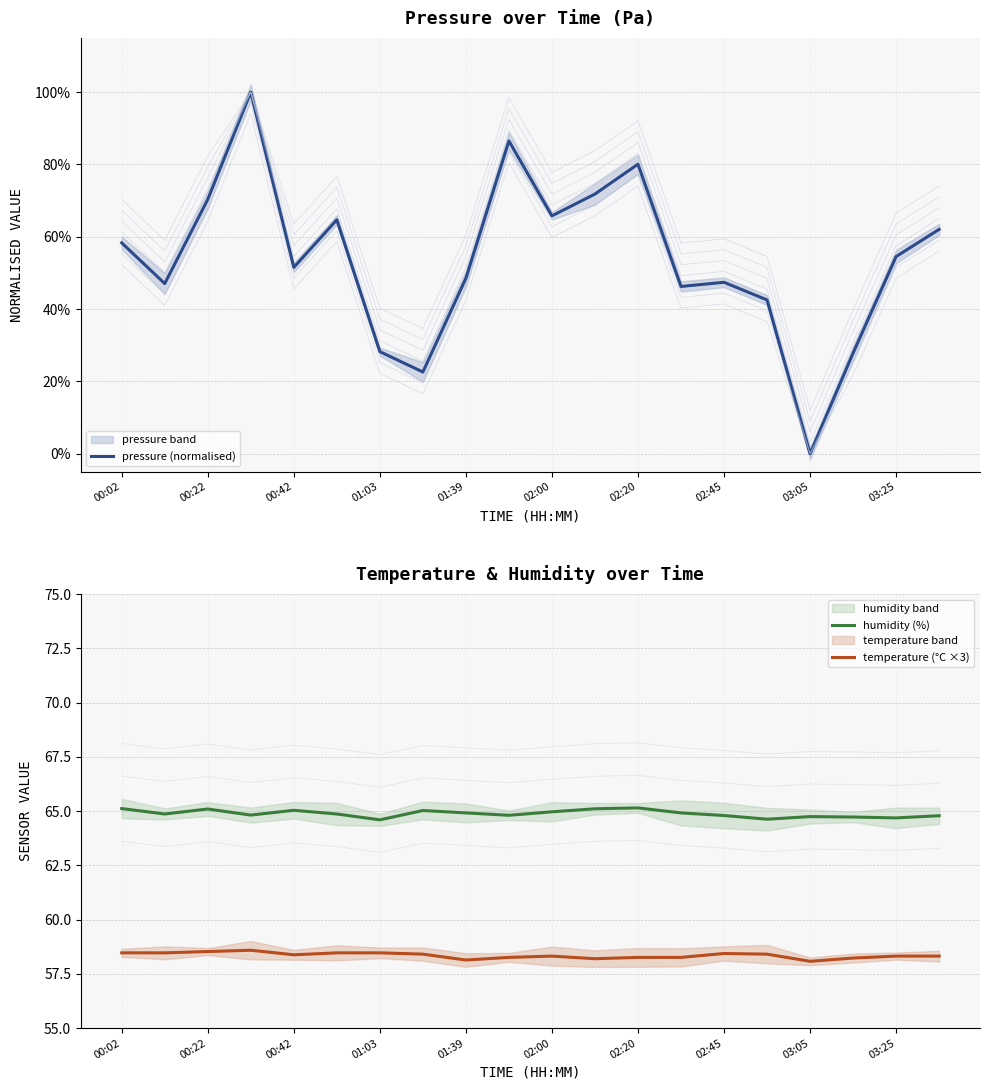

The temperature (°C ×3) series shows 58.4 at 02:45. True or false?

True